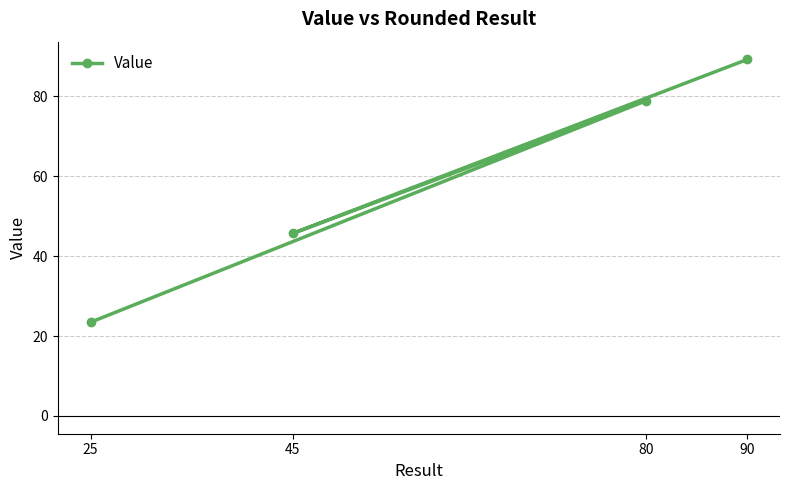

Which has a higher value, 80 or 45?

80